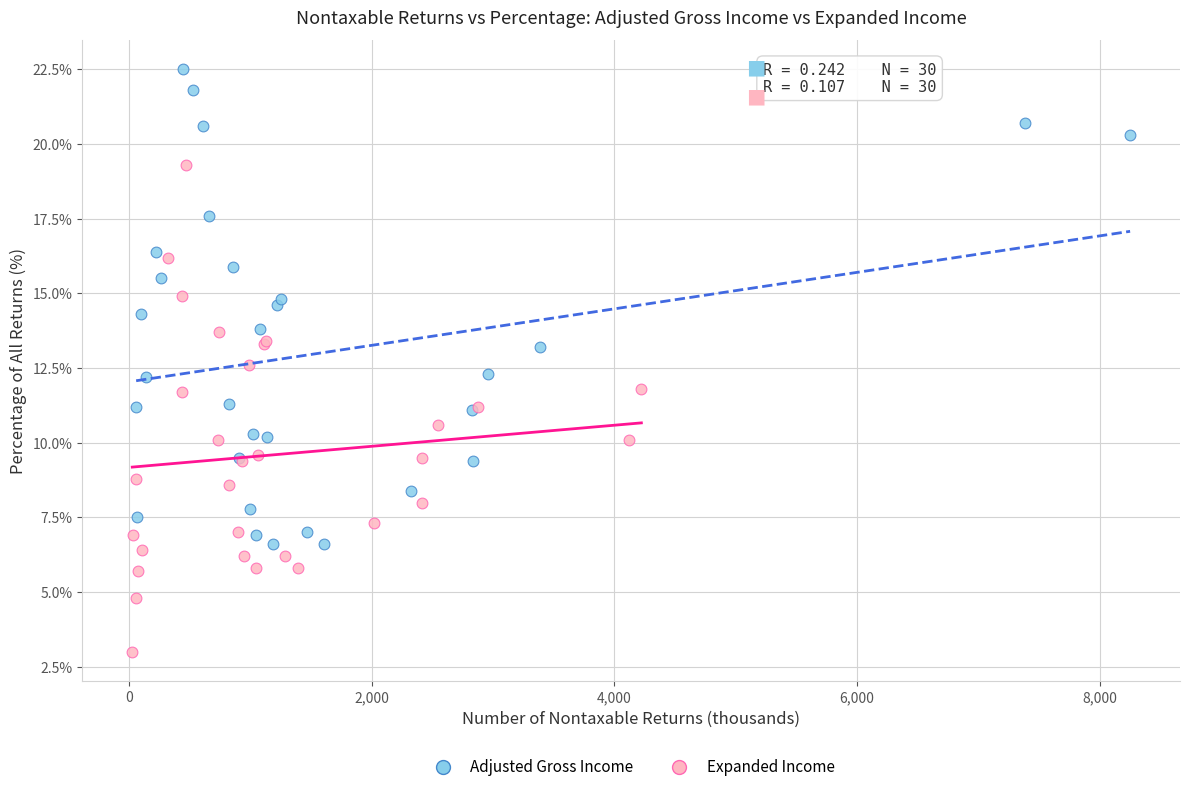

Which series reaches the minimum Y coordinate?

Expanded Income